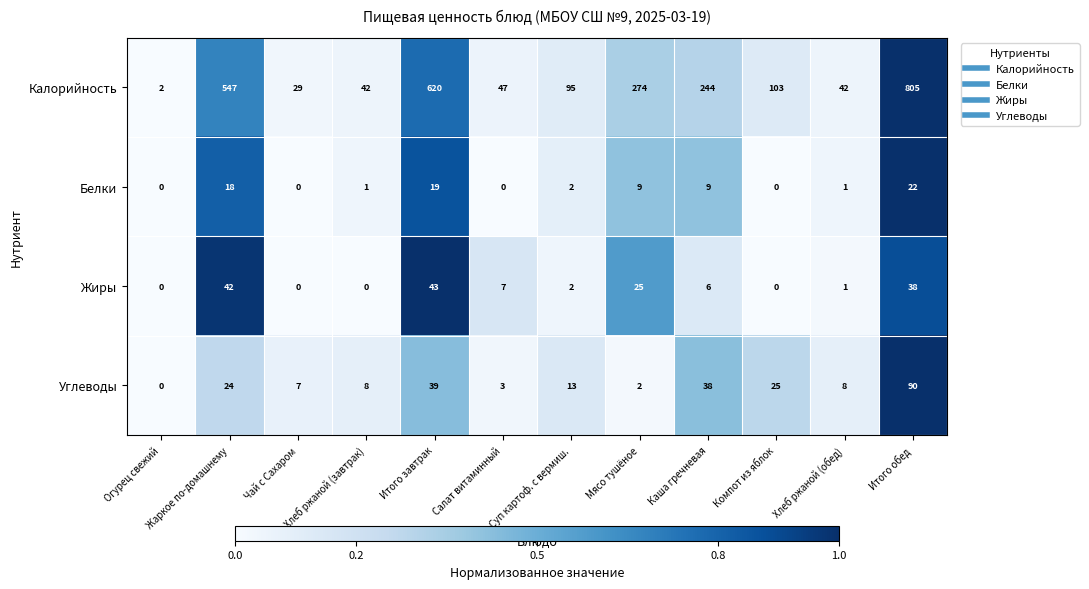

Which series has the largest total across all categories?

Калорийность